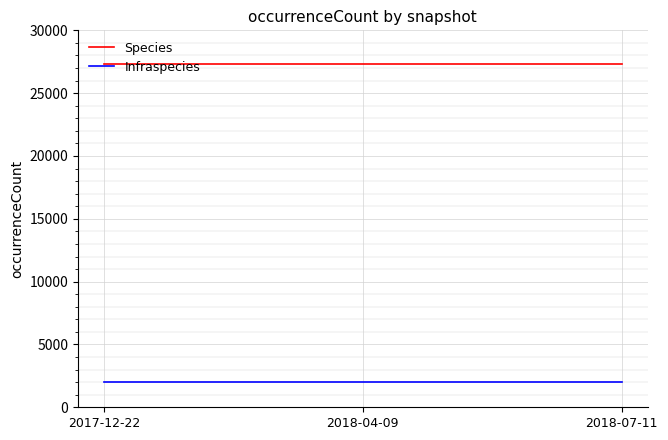

Rank the series by their maximum value, from highest to lowest.

Species, Infraspecies